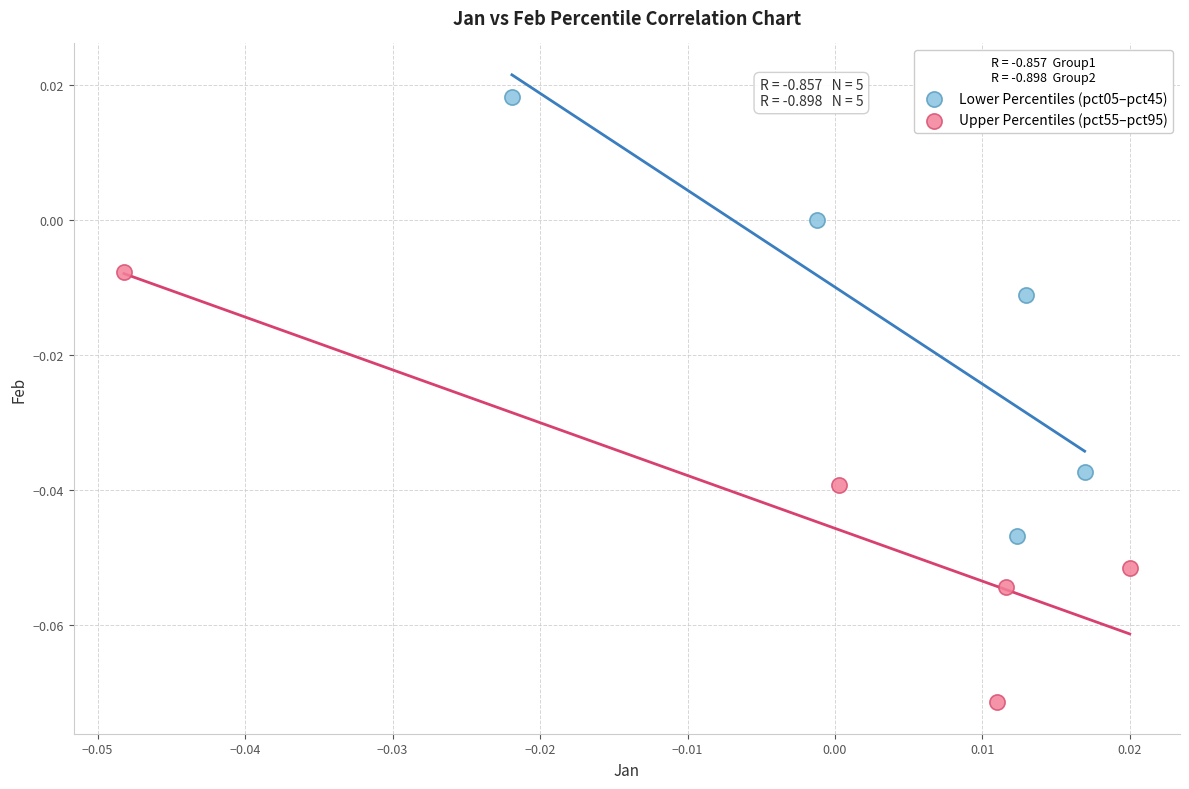

Which series contains the lowest Y value?

Upper Percentiles (pct55–pct95)